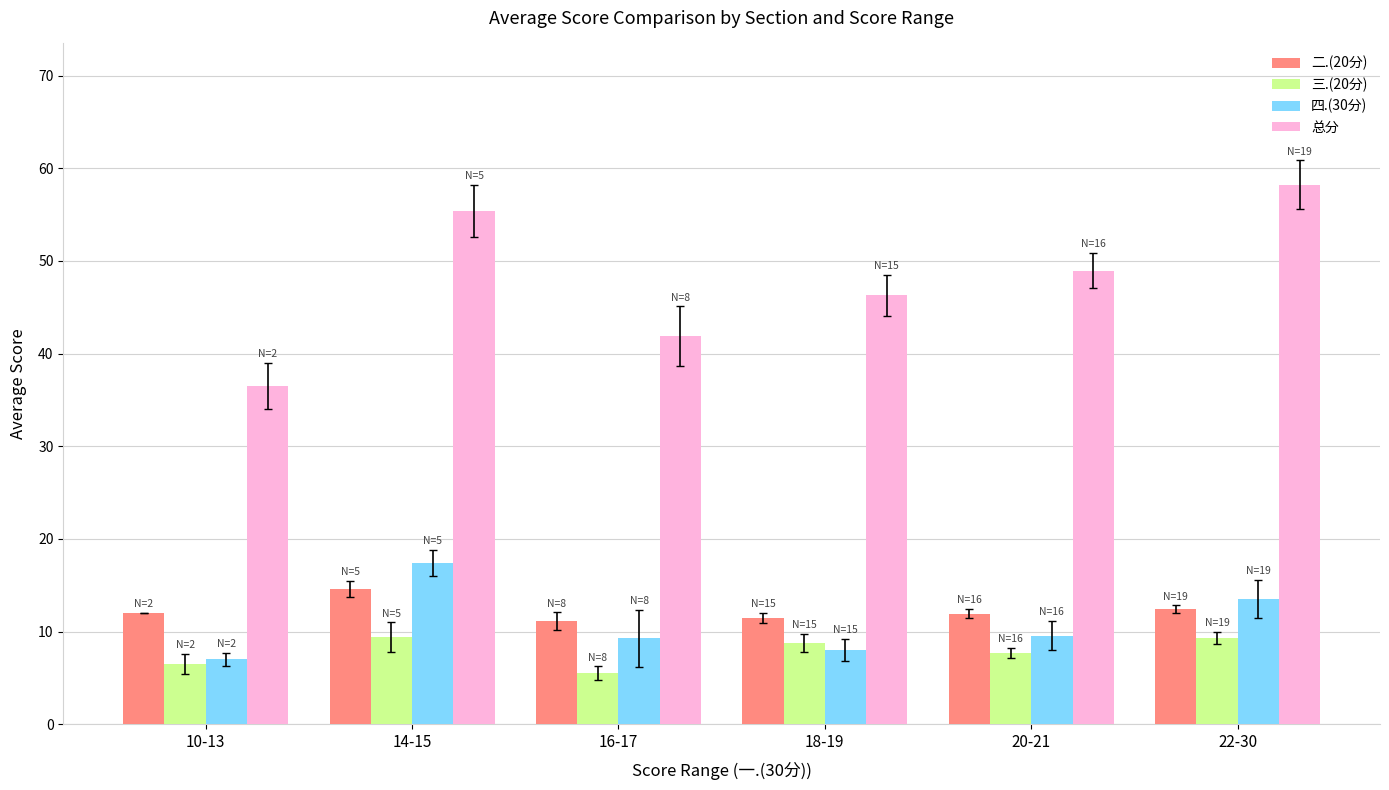

What is the difference between the 三.(20分) values at 14-15 and 16-17?

3.9